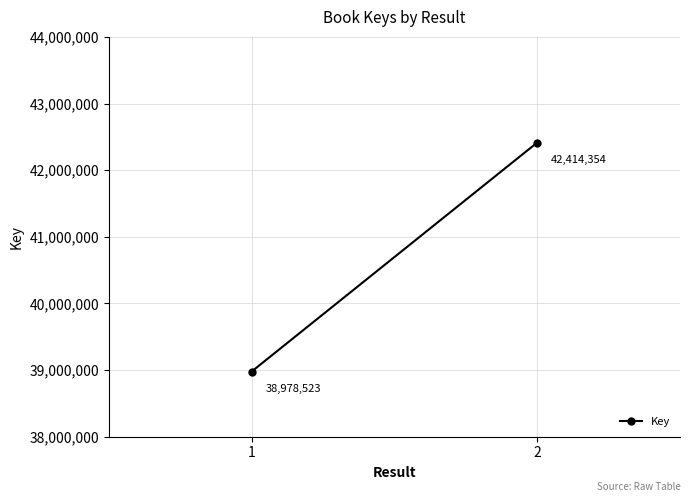

What is the smallest value displayed?

38978523